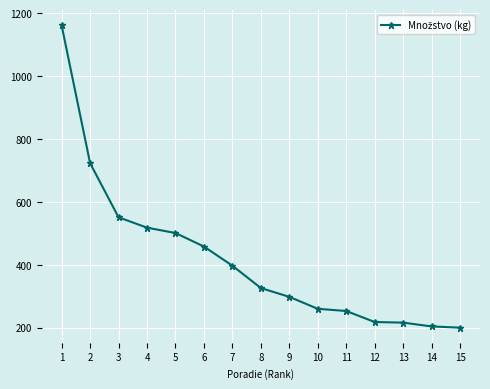

What is the value of the 13th point from the left?

216